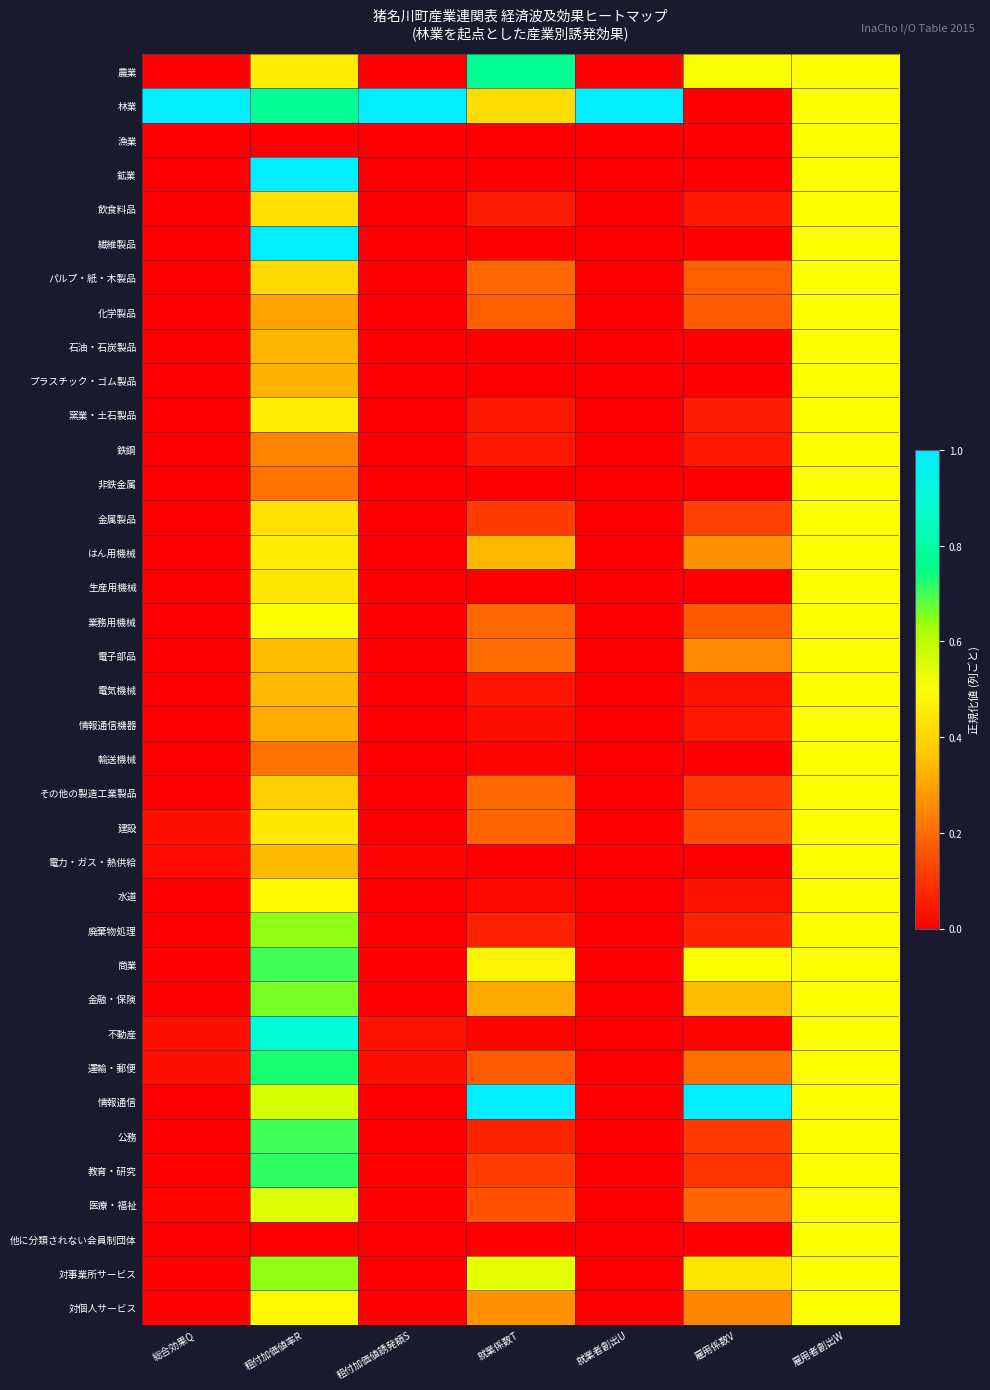

Which series has the largest total across all categories?

林業